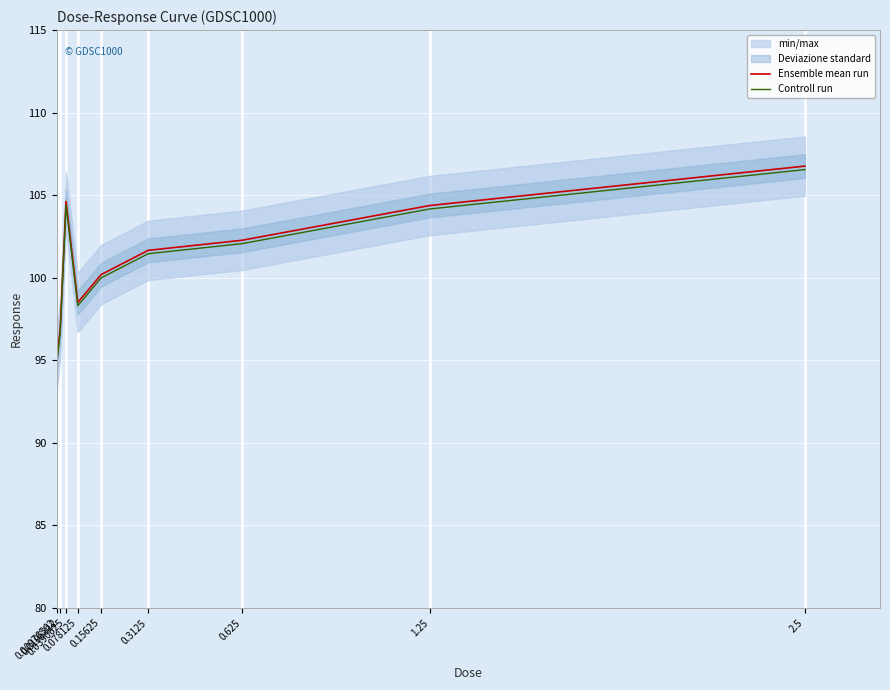

What is the average value of the Controll run series?

101.0